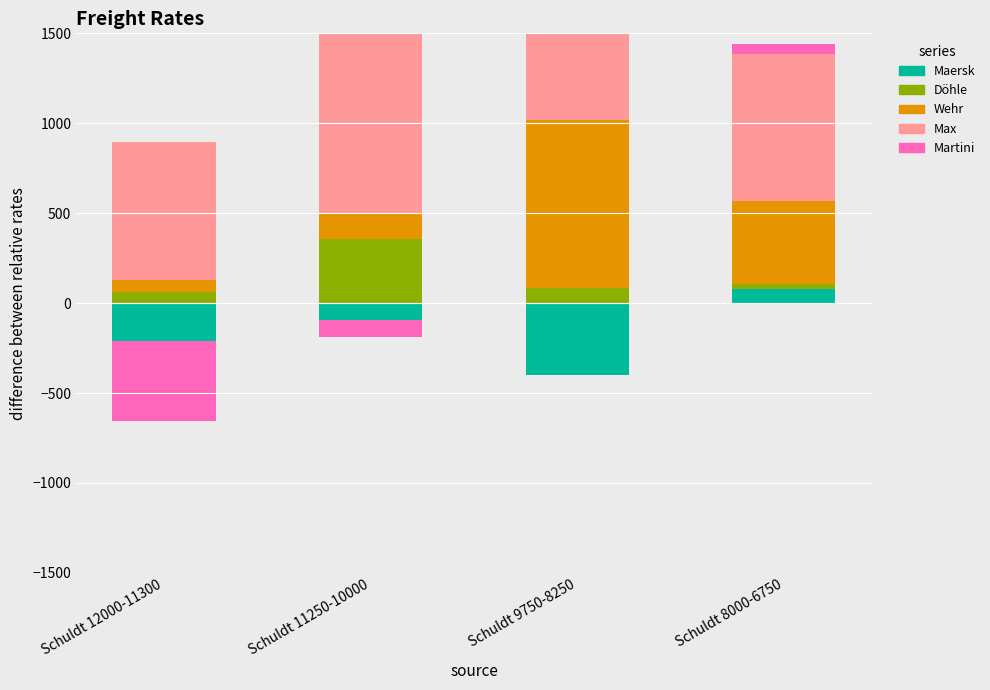

At which category does the chart reach its peak across all series?

Schuldt 11250-10000